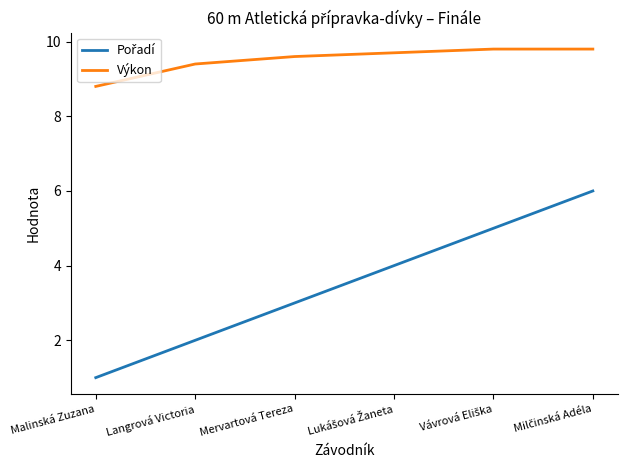

What is the greatest value displayed?

9.8